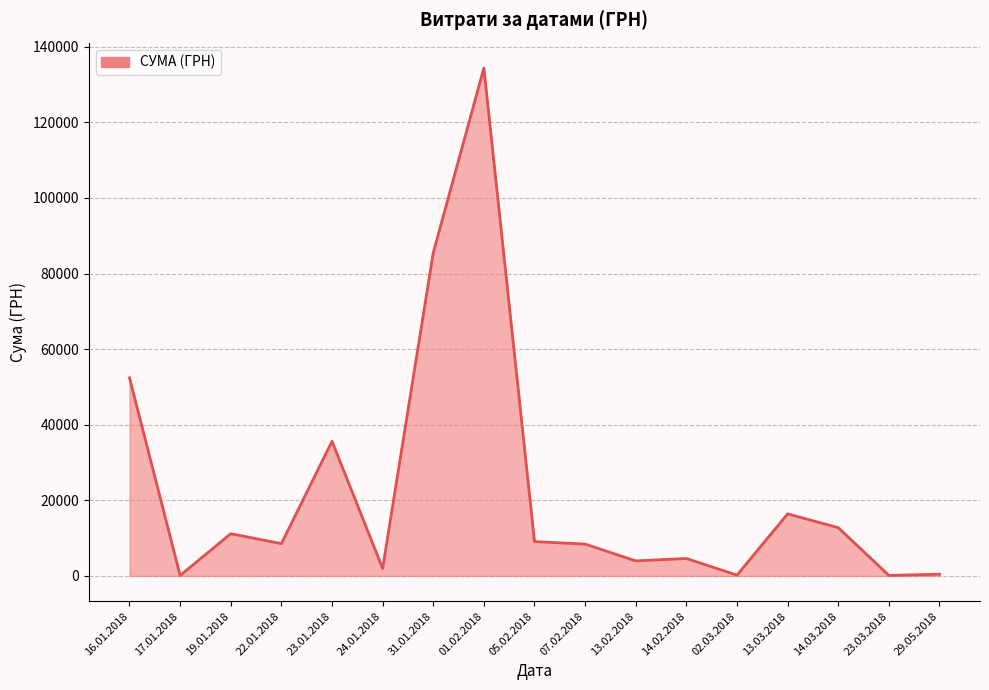

Between 14.03.2018 and 22.01.2018, which is larger?

14.03.2018